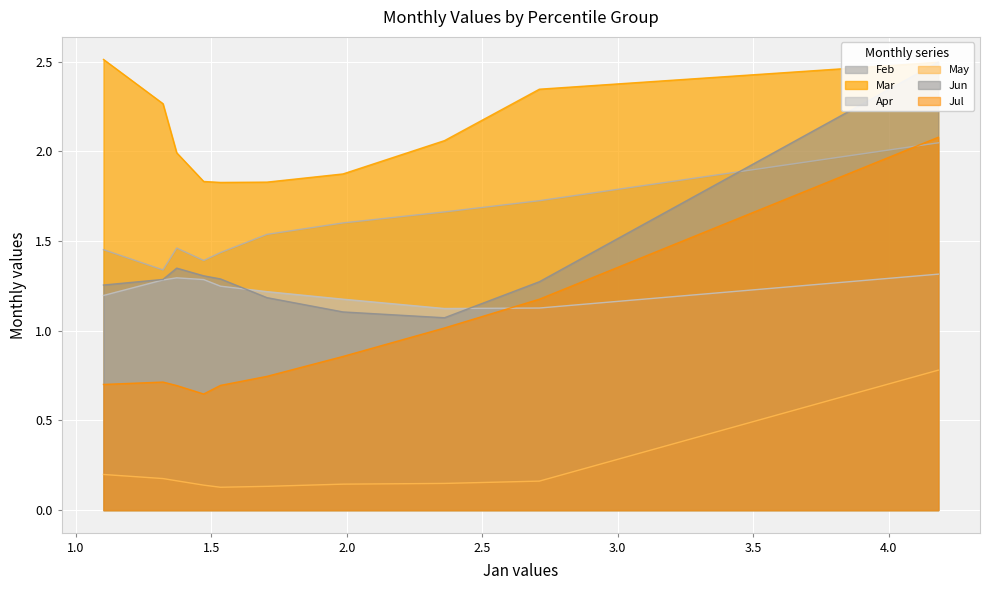

What is the smallest value displayed?

0.1